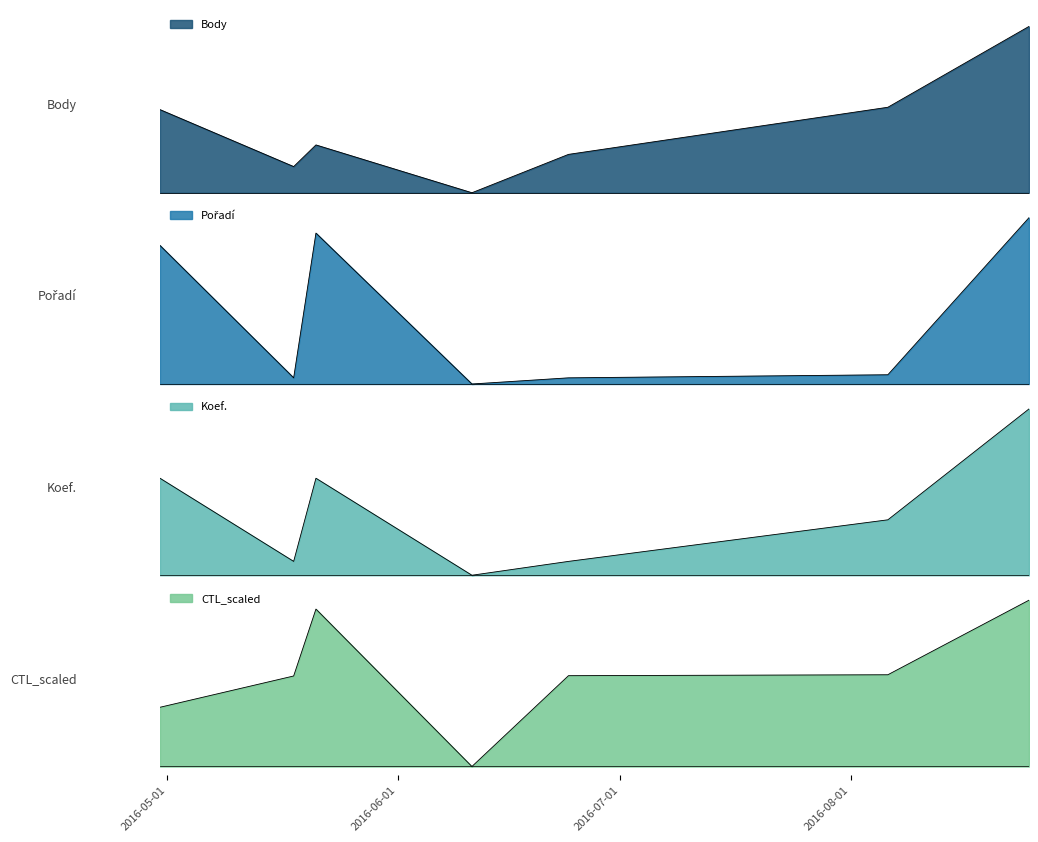

Where is the first local minimum for CTL_scaled?

2016-06-11